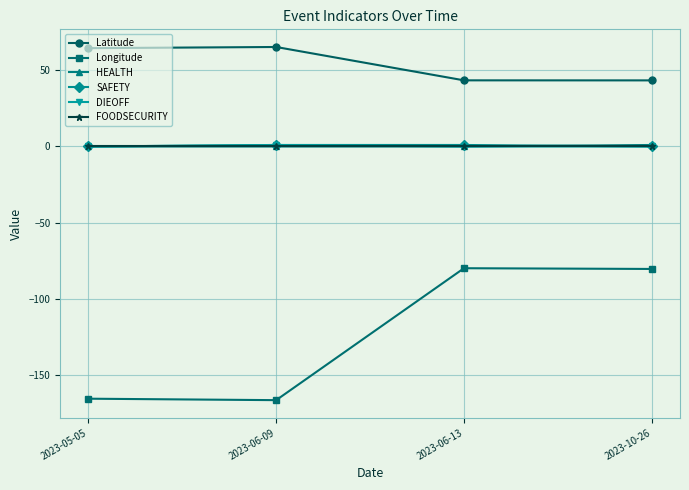

The FOODSECURITY series shows 0.0 at 2023-06-13. True or false?

True